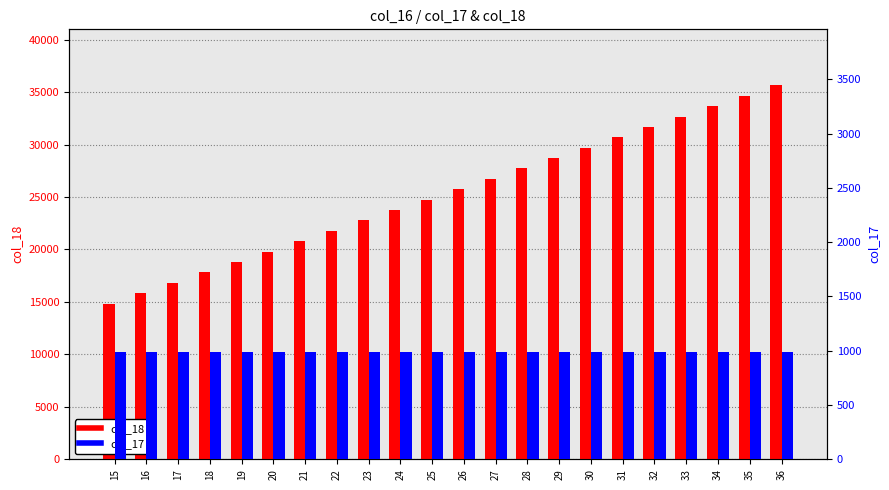

List the labels in order of col_18 value, smallest first.

15, 16, 17, 18, 19, 20, 21, 22, 23, 24, 25, 26, 27, 28, 29, 30, 31, 32, 33, 34, 35, 36